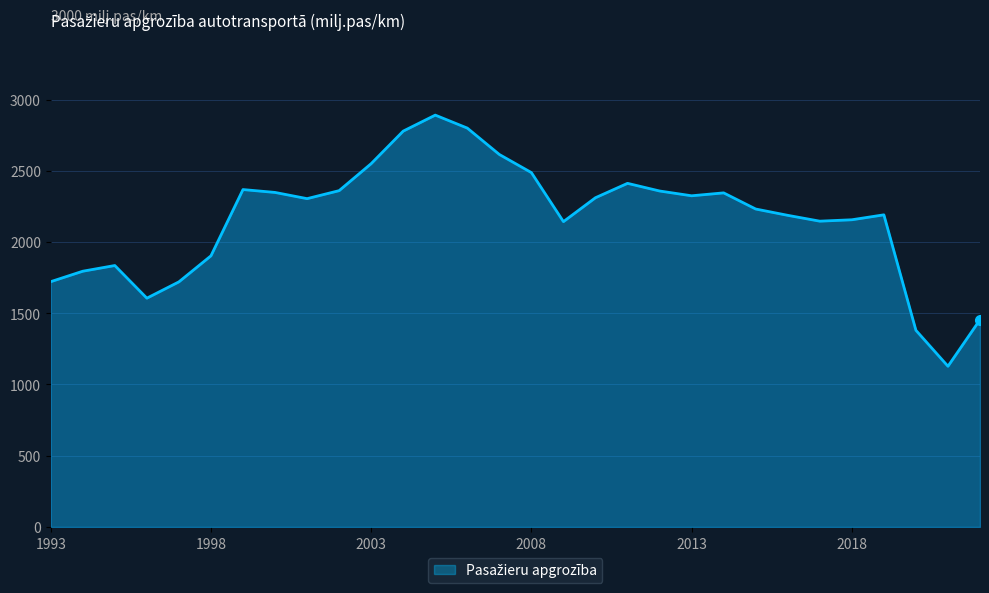

What is the greatest value displayed?

2890.8